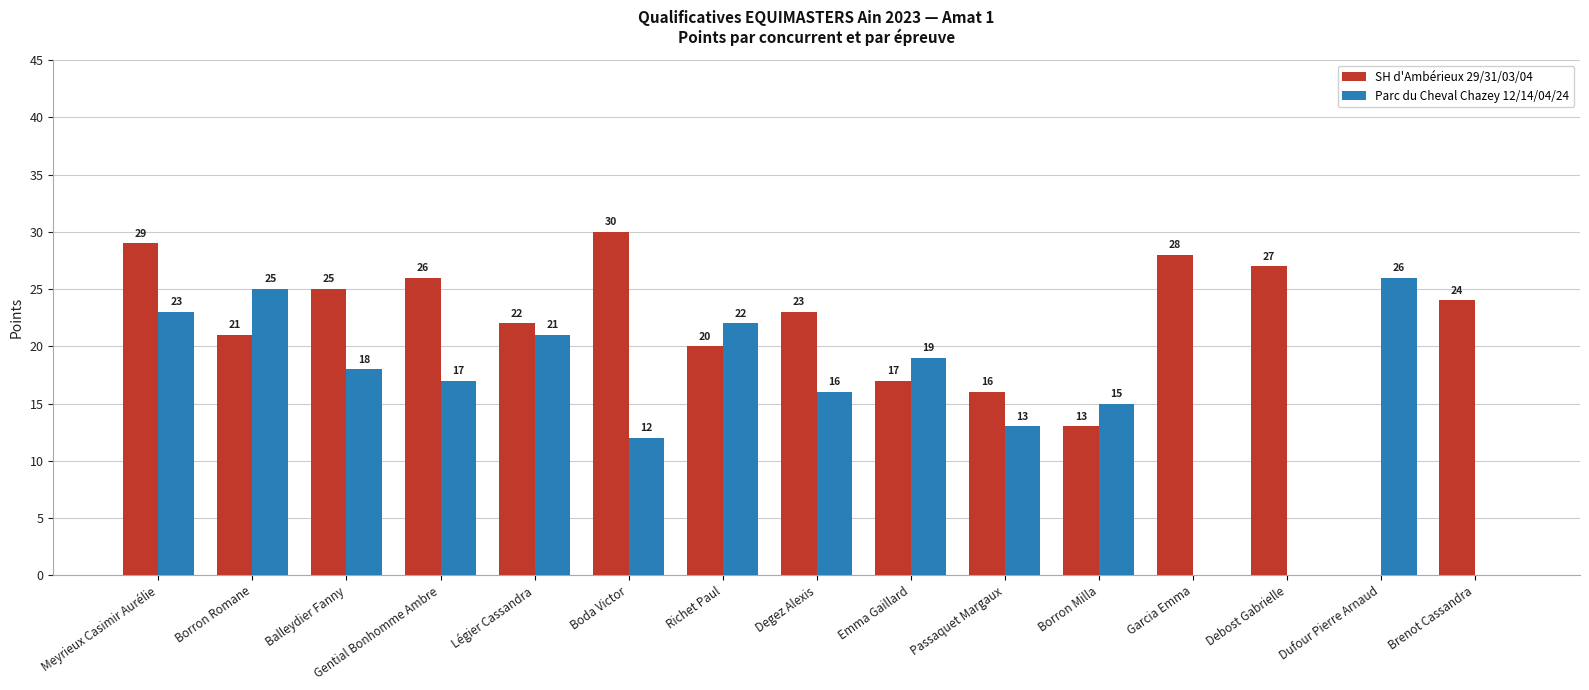

True or false: Parc du Cheval Chazey 12/14/04/24 has a value of -10 at Garcia Emma.

False